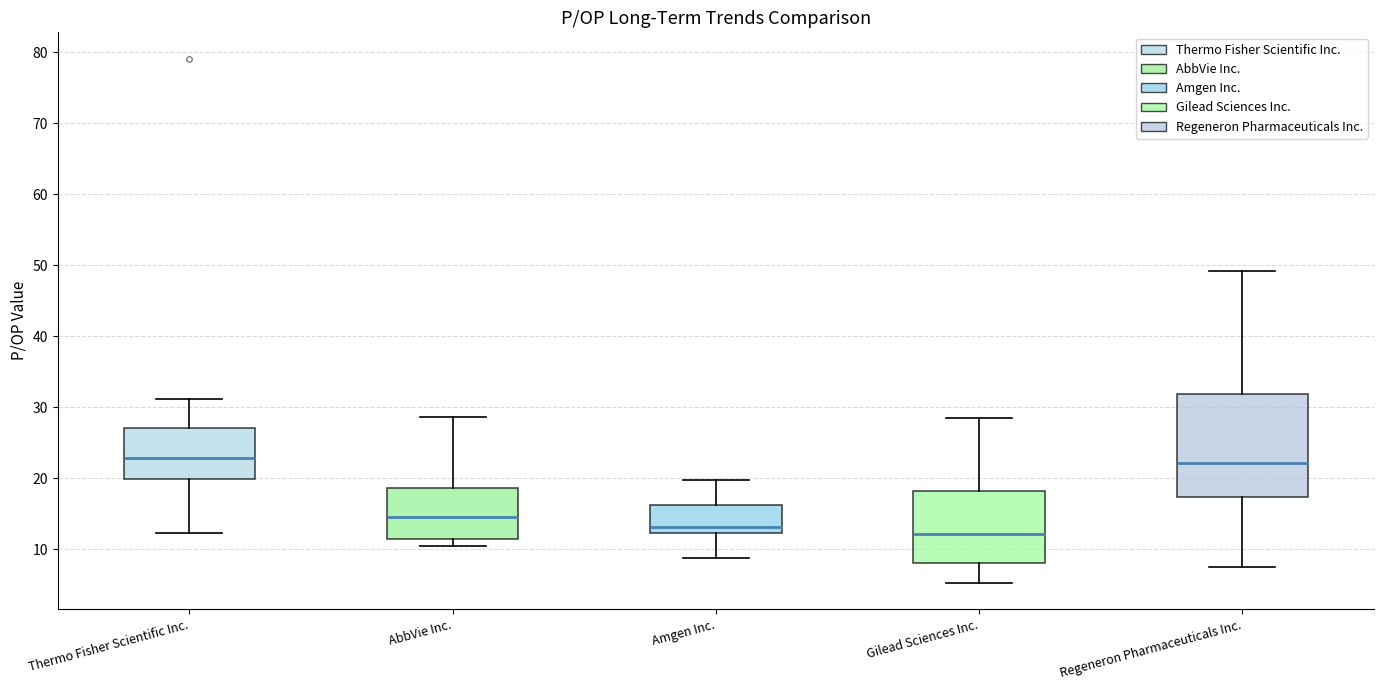

Reading left to right, transcribe this box plot: for each box, give where its median line is, the range the box spans, and where its two whiskers end, as read against the y-axis. The values are not printed on the chart, so give them approximately, as read against the axis.

Thermo Fisher Scientific Inc.: median 23, box 20 to 27, whiskers 12 to 31
AbbVie Inc.: median 15, box 11 to 19, whiskers 10 to 29
Amgen Inc.: median 13, box 12 to 16, whiskers 9 to 20
Gilead Sciences Inc.: median 12, box 8 to 18, whiskers 5 to 29
Regeneron Pharmaceuticals Inc.: median 22, box 17 to 32, whiskers 8 to 49